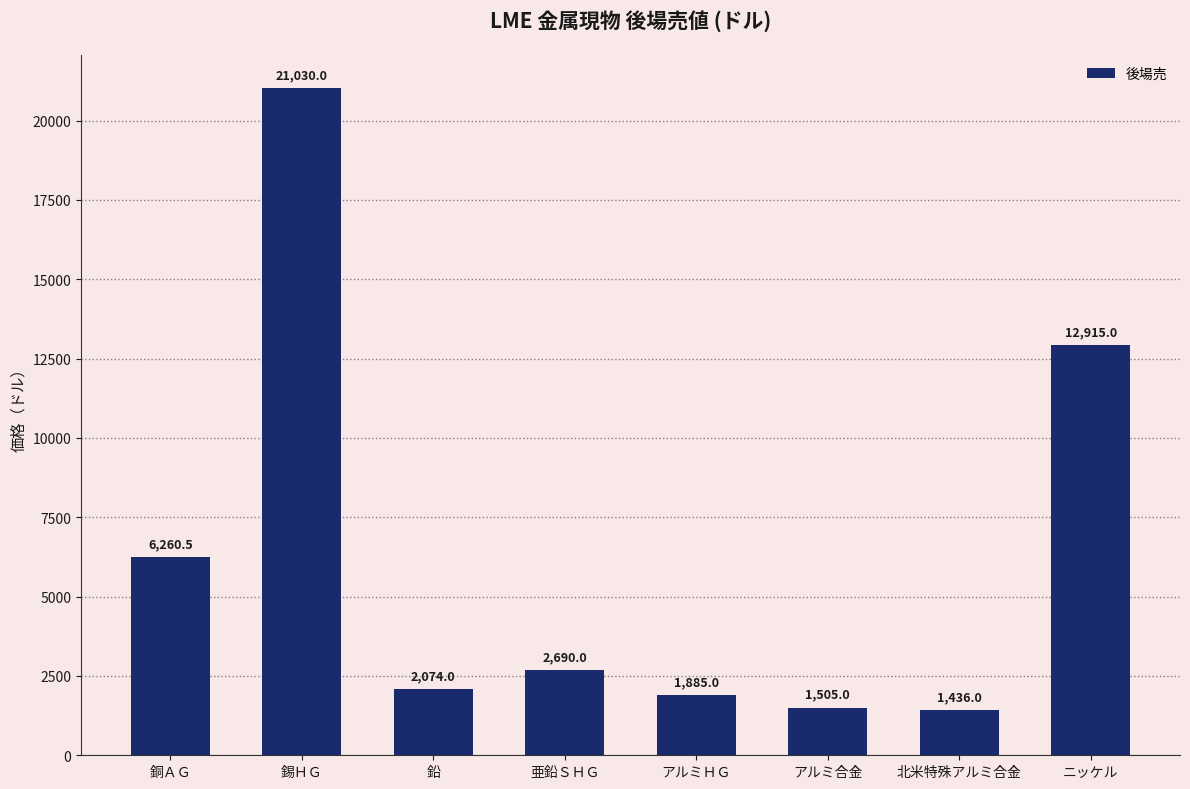

What value does the data have at 銅ＡＧ?

6260.5